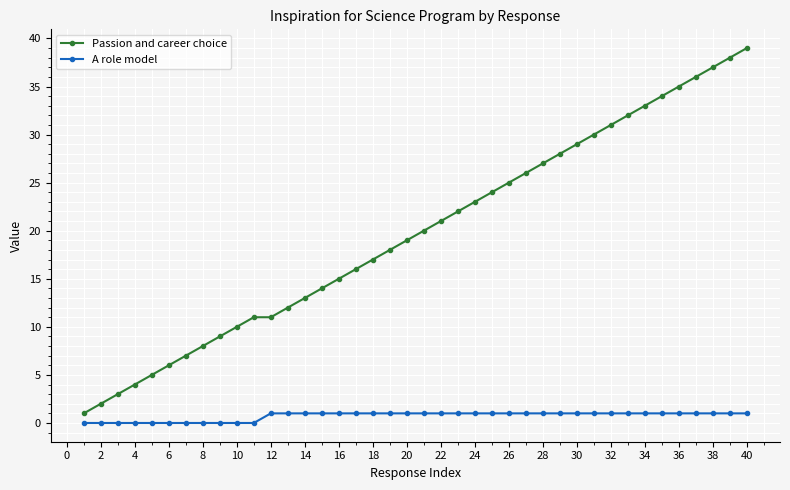

Reading right to left, what are all the values shown in this chart?

Passion and career choice: 39	38	37	36	35	34	33	32	31	30	29	28	27	26	25	24	23	22	21	20	19	18	17	16	15	14	13	12	11	11	10	9	8	7	6	5	4	3	2	1
A role model: 1	1	1	1	1	1	1	1	1	1	1	1	1	1	1	1	1	1	1	1	1	1	1	1	1	1	1	1	1	0	0	0	0	0	0	0	0	0	0	0